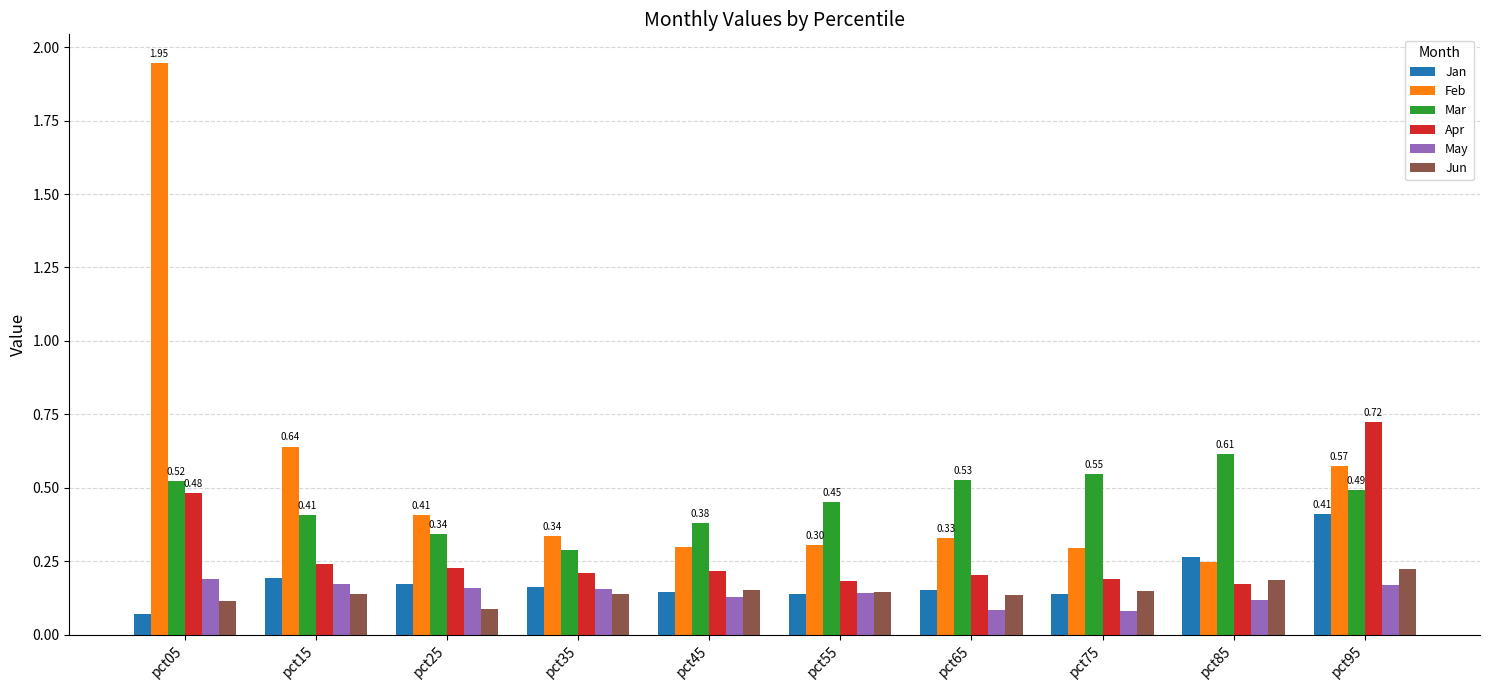

List the series in order of their peak value, highest first.

Feb, Apr, Mar, Jan, Jun, May